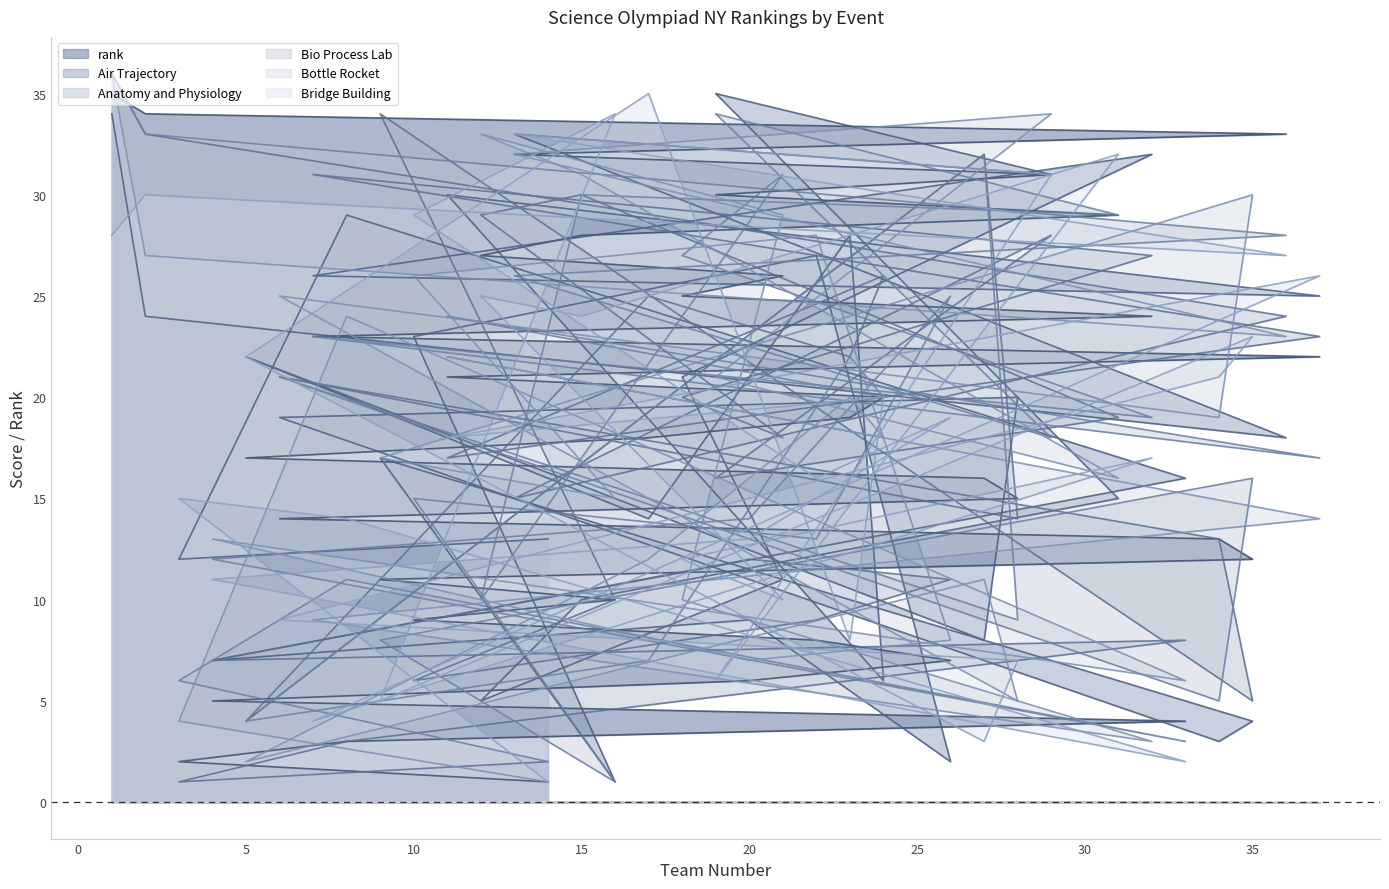

At 35, list the series in order from smallest to largest.

Air Trajectory, Anatomy and Physiology, rank, Bio Process Lab, Bridge Building, Bottle Rocket